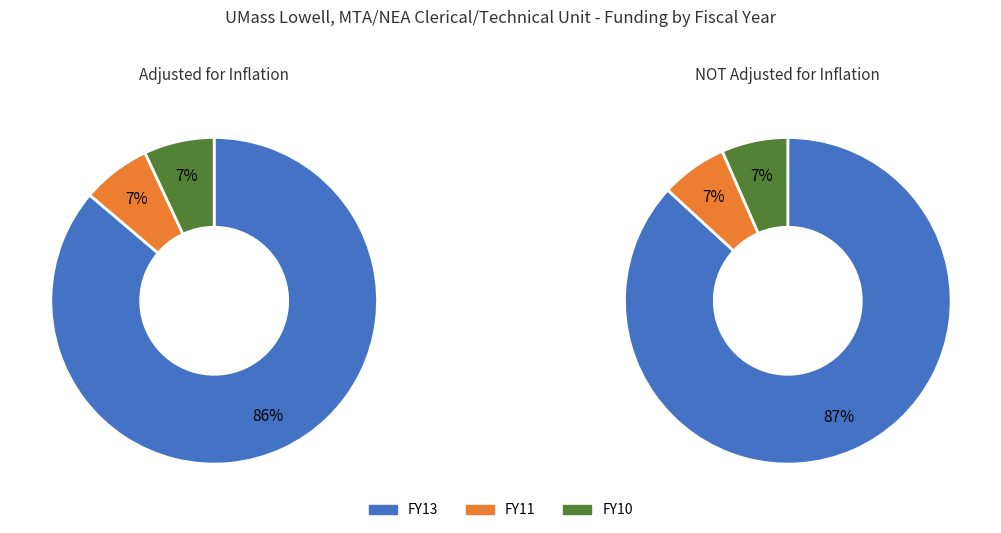

What percentage is NOT represented by FY13?

13.8%